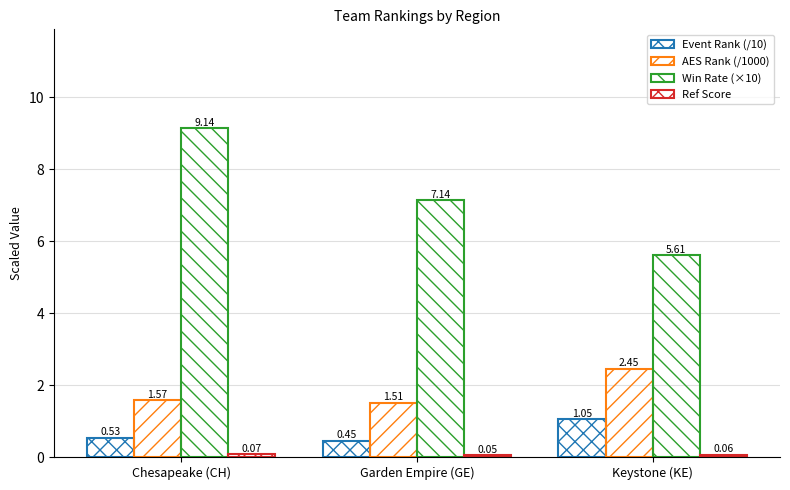

How many values in the Win Rate (×10) series are below 7?

1